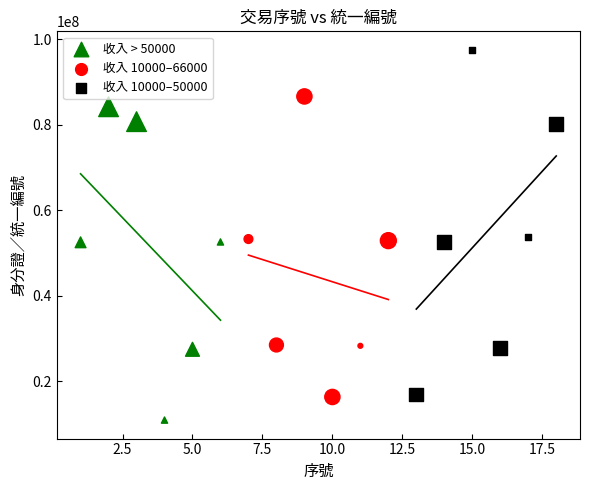

Which series reaches the maximum Y coordinate?

收入 10000–50000